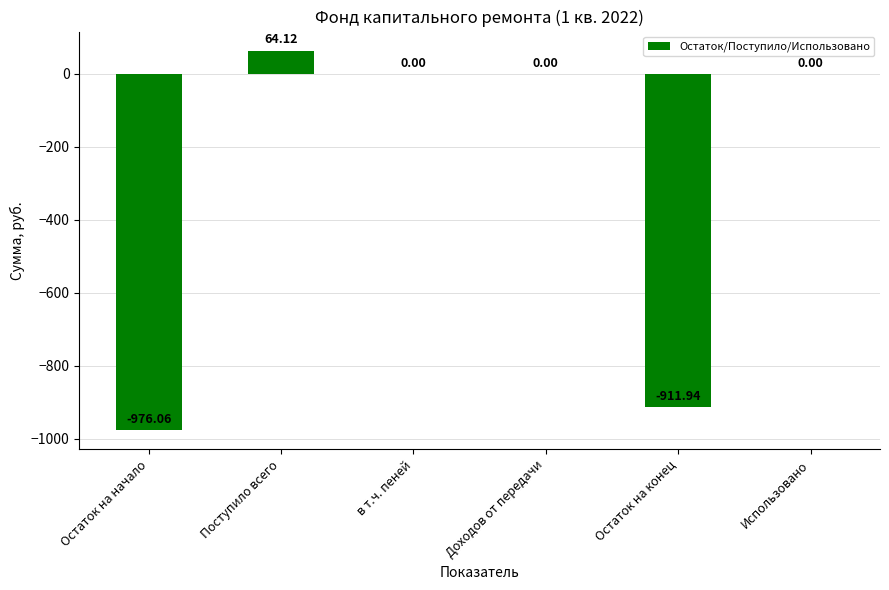

Where does the data first go above 0?

Поступило всего